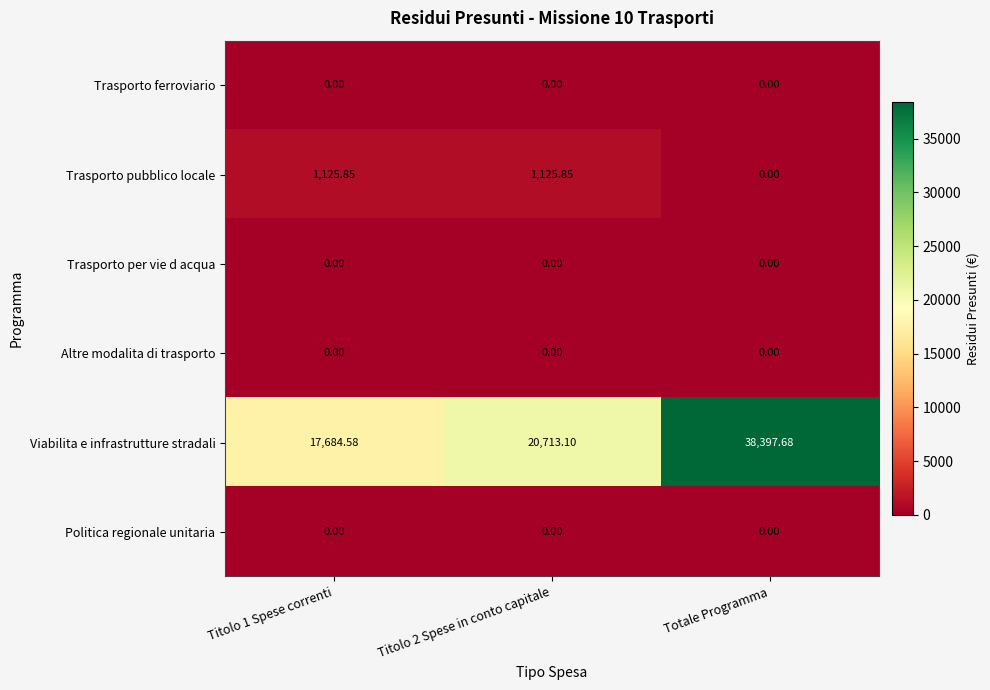

Which series changed the most between Titolo 2 Spese in conto capitale and Totale Programma?

Viabilita e infrastrutture stradali